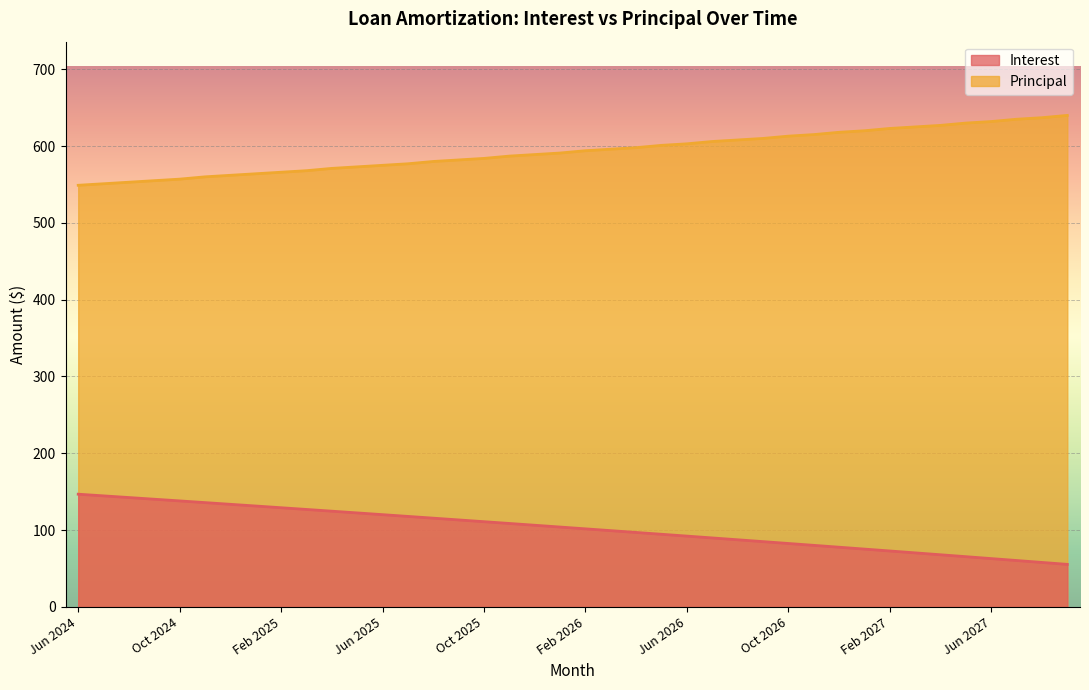

What is the label of the 34th point from the right?

Dec 2024